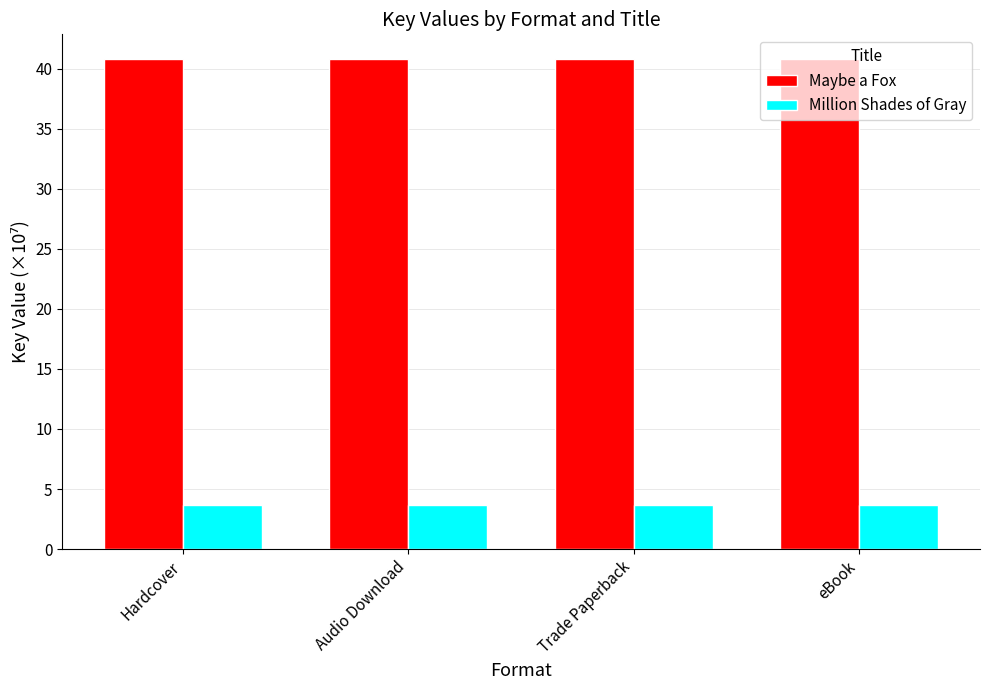

What is the label of the 4th bar from the left?

eBook